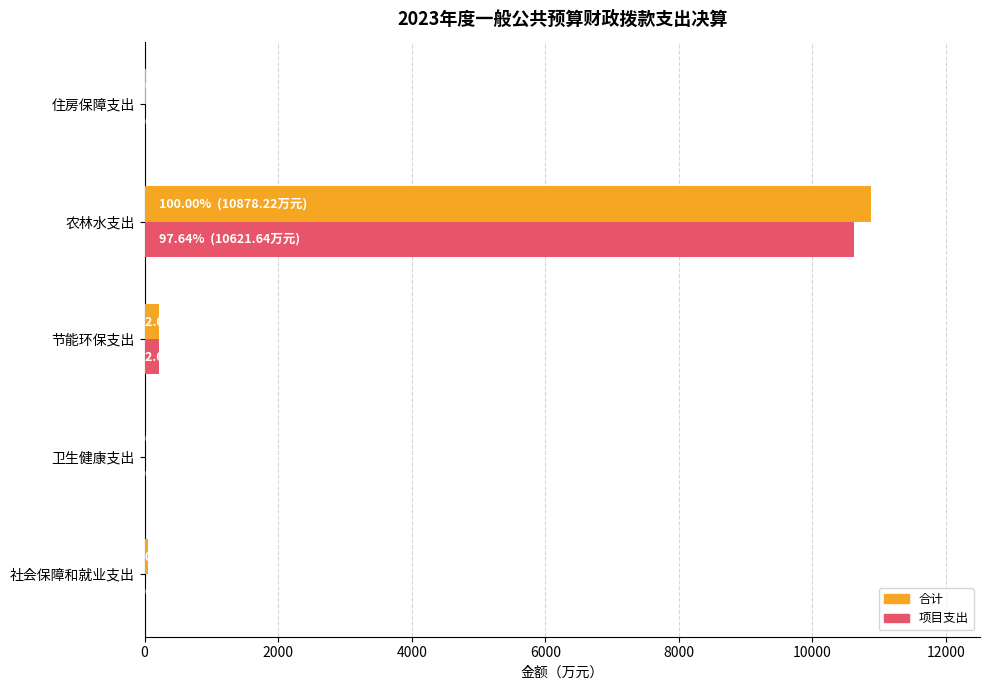

Is the value of 项目支出 at 住房保障支出 greater than the value of 合计 at 农林水支出?

No